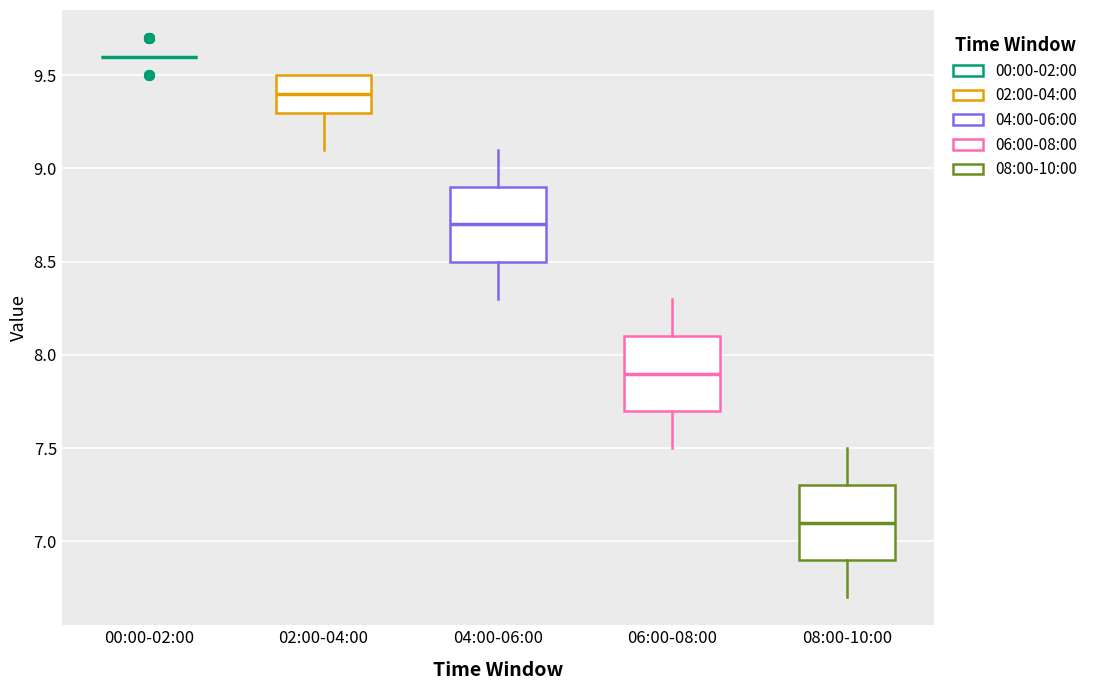

Reading left to right, transcribe this box plot: for each box, give where its median line is, the range the box spans, and where its two whiskers end, as read against the y-axis. The values are not printed on the chart, so give them approximately, as read against the axis.

00:00-02:00: box collapsed to a line at 9.6, whiskers 9.6 to 9.6
02:00-04:00: median 9.4, box 9.3 to 9.5, whiskers 9.1 to 9.5
04:00-06:00: median 8.7, box 8.5 to 8.9, whiskers 8.3 to 9.1
06:00-08:00: median 7.9, box 7.7 to 8.1, whiskers 7.5 to 8.3
08:00-10:00: median 7.1, box 6.9 to 7.3, whiskers 6.7 to 7.5